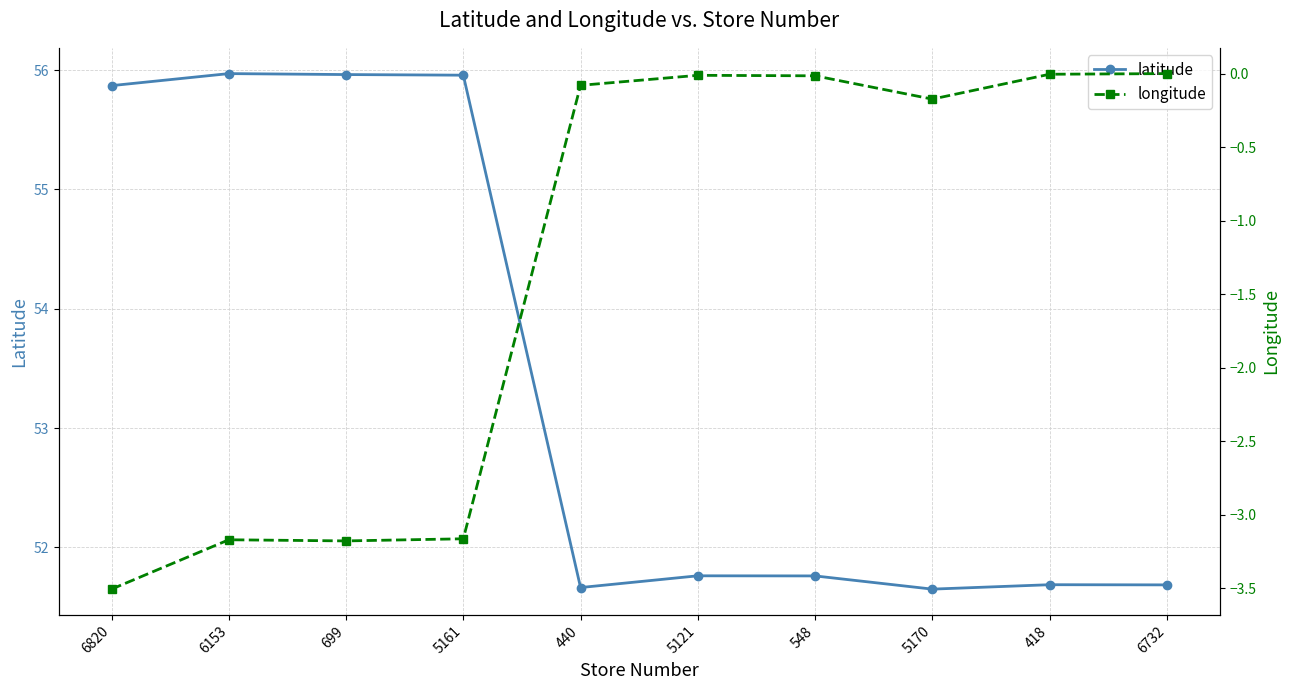

What value does the latitude series have at 5161?

56.0